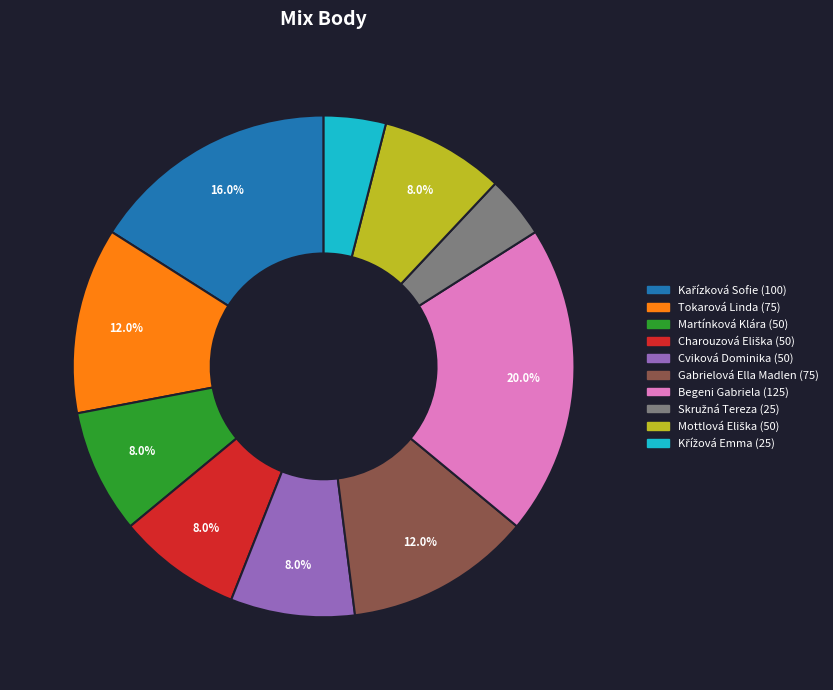

Which slice is the largest?

Begeni Gabriela